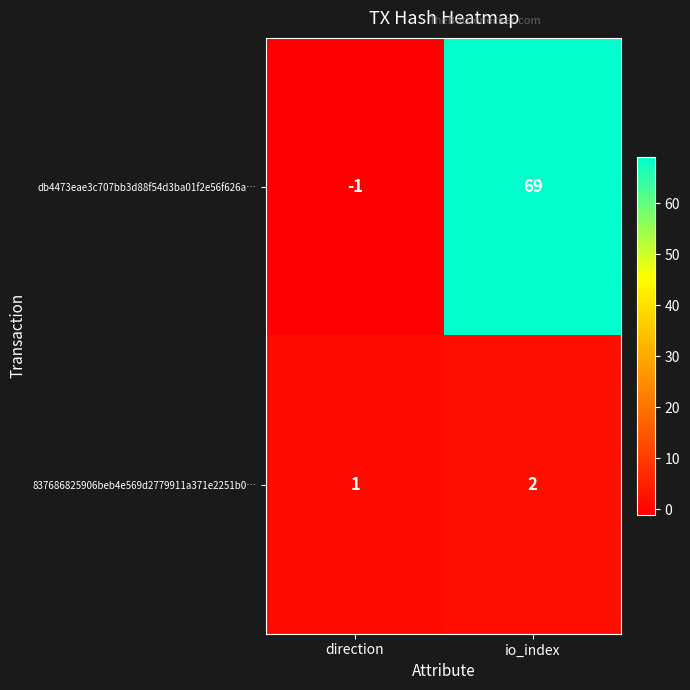

What is the difference between the highest and lowest values at io_index?

67